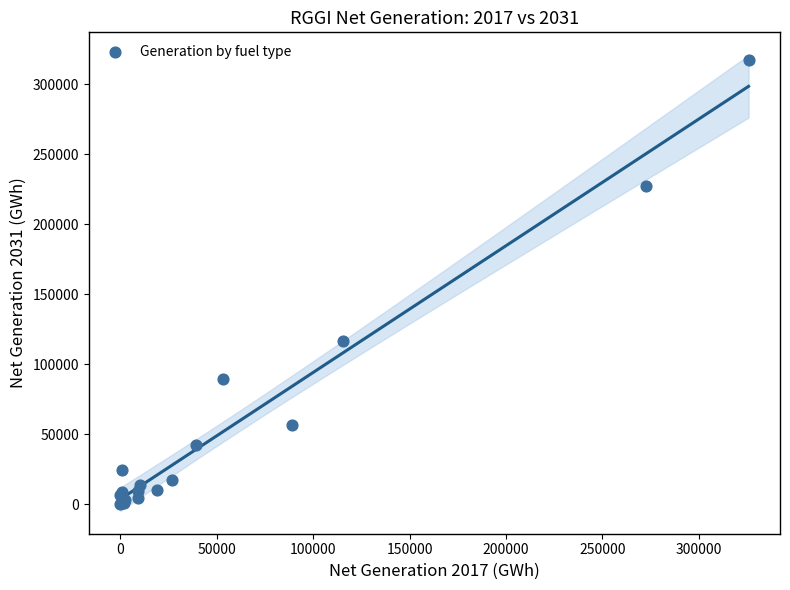

What Y value in the scatter plot is closest to 158554?

116837.8